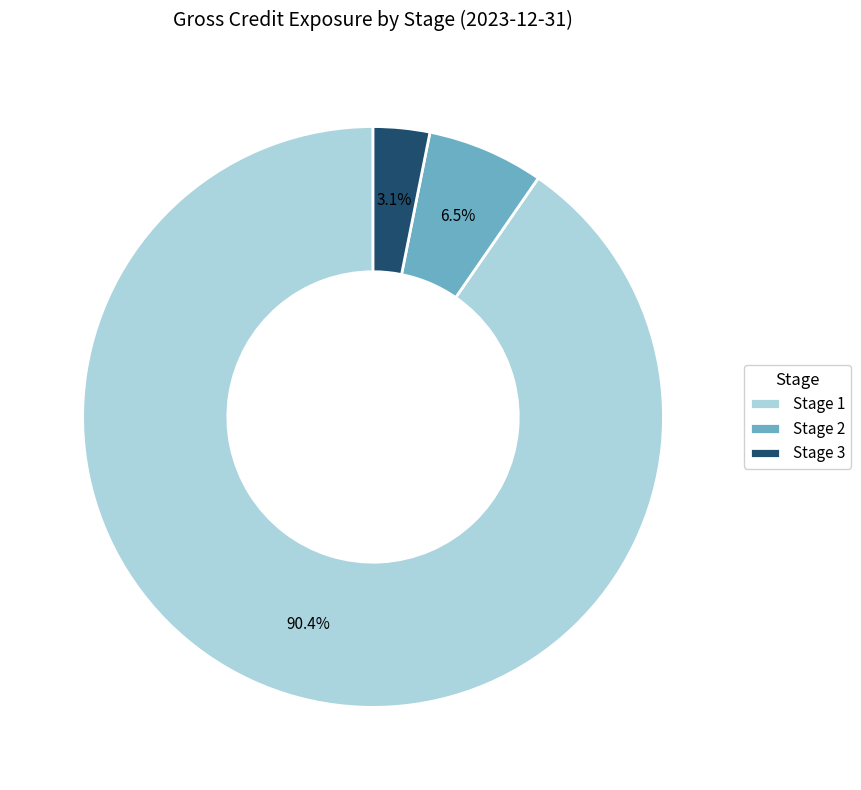

Which has a higher value, Stage 1 or Stage 3?

Stage 1